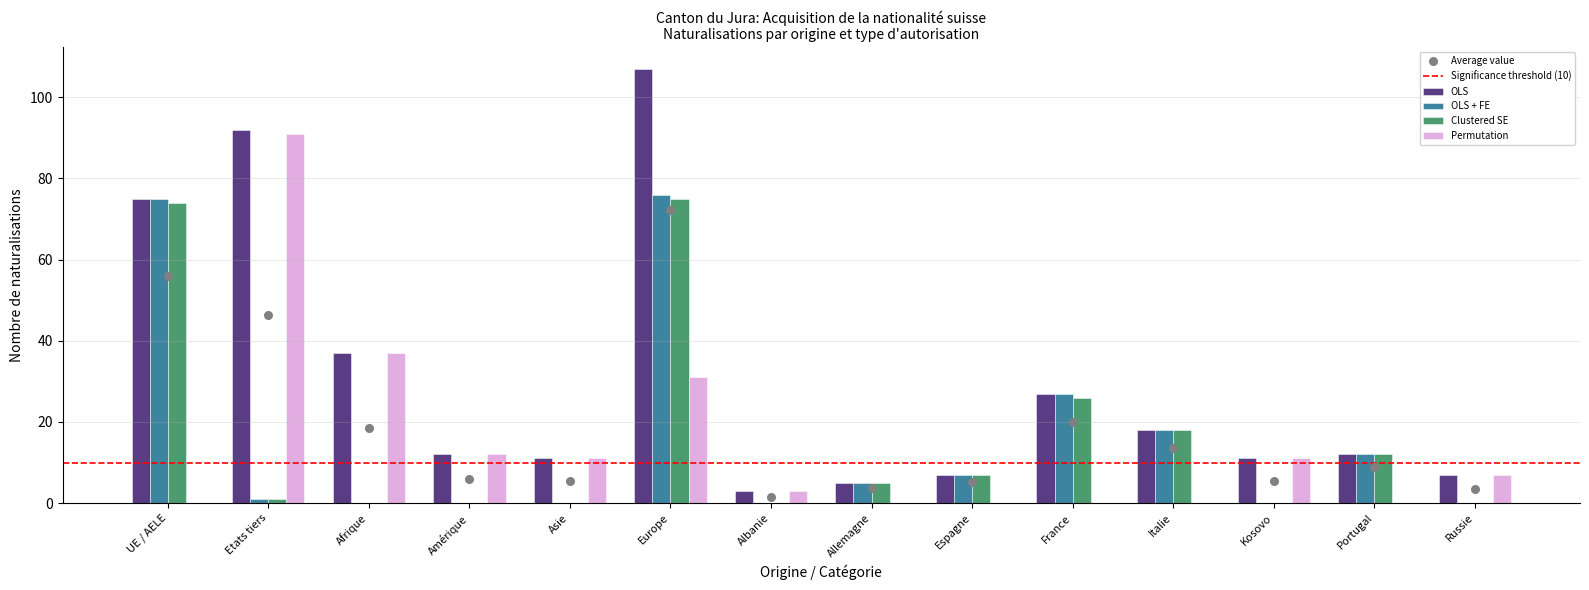

Which series has the largest Y range (max minus min)?

OLS